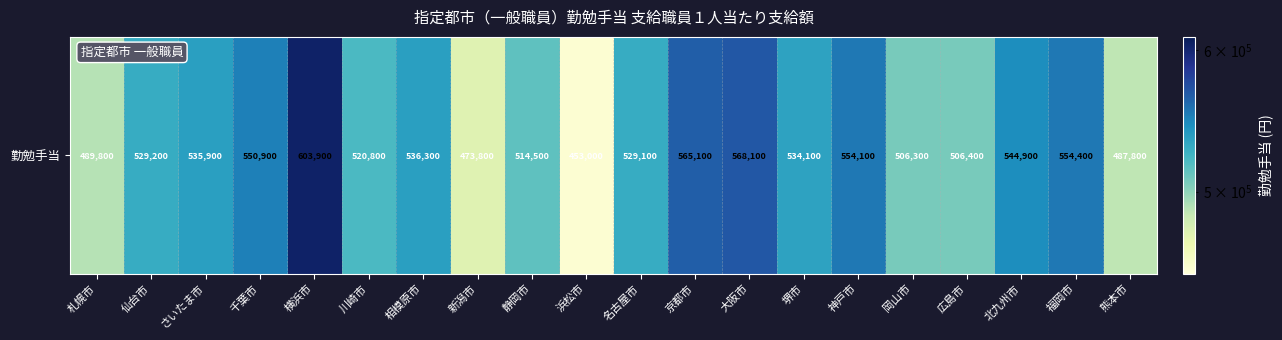

What is the sum of all values?

10558400